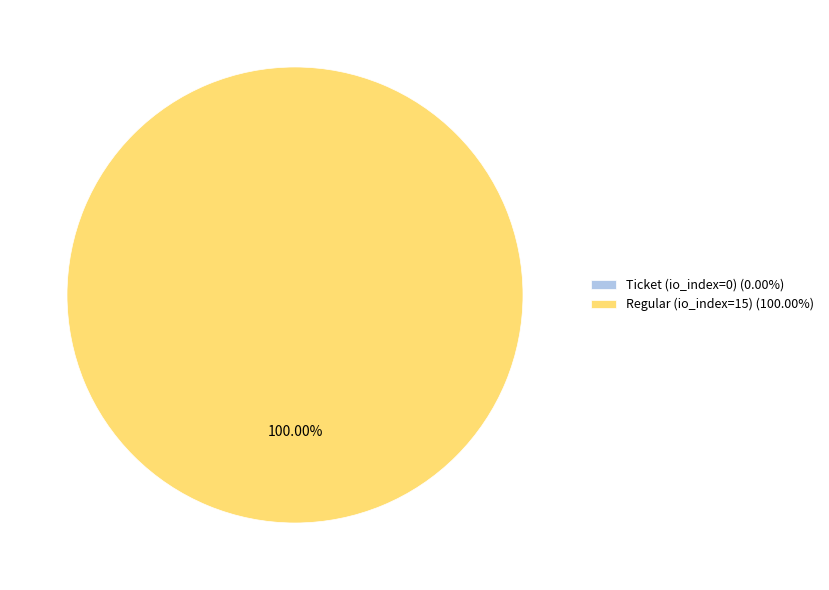

To the nearest percent, what is the combined percentage of Regular (io_index=15) and Ticket (io_index=0)?

100%